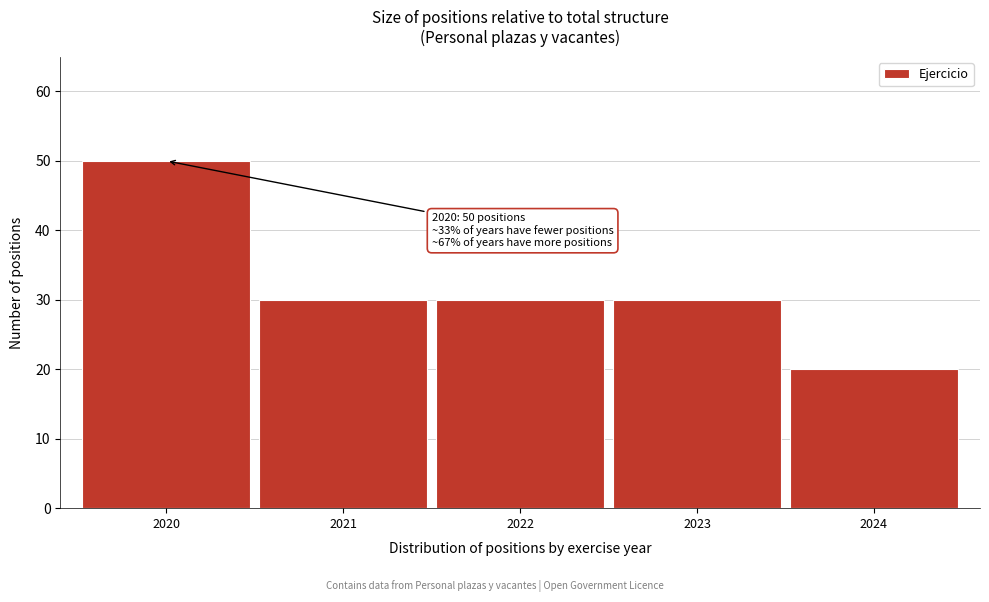

Reading right to left, list all the values displayed in this chart.

20	30	30	30	50